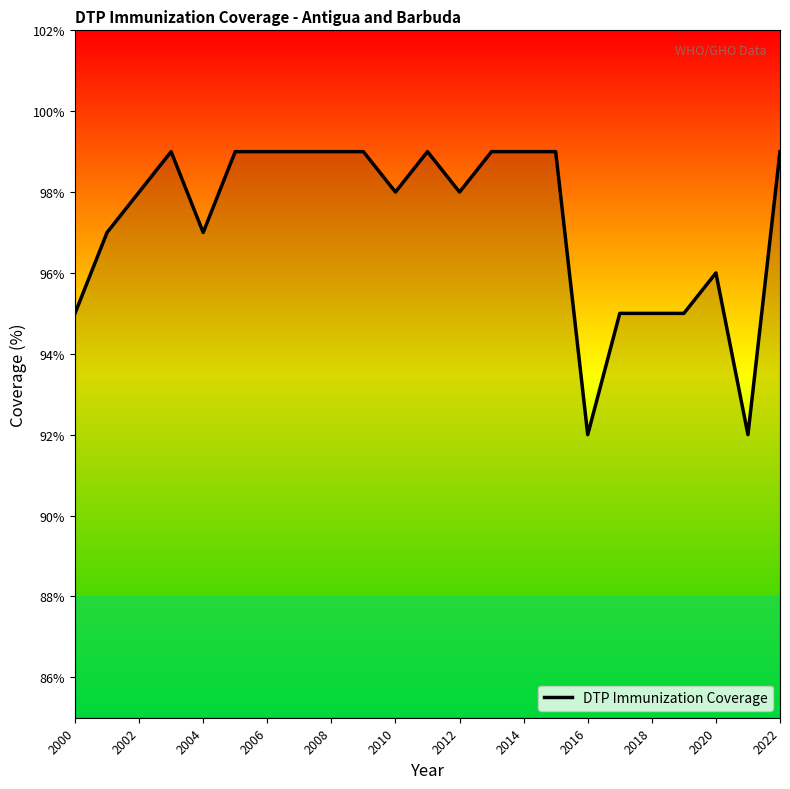

What is the greatest value displayed?

99